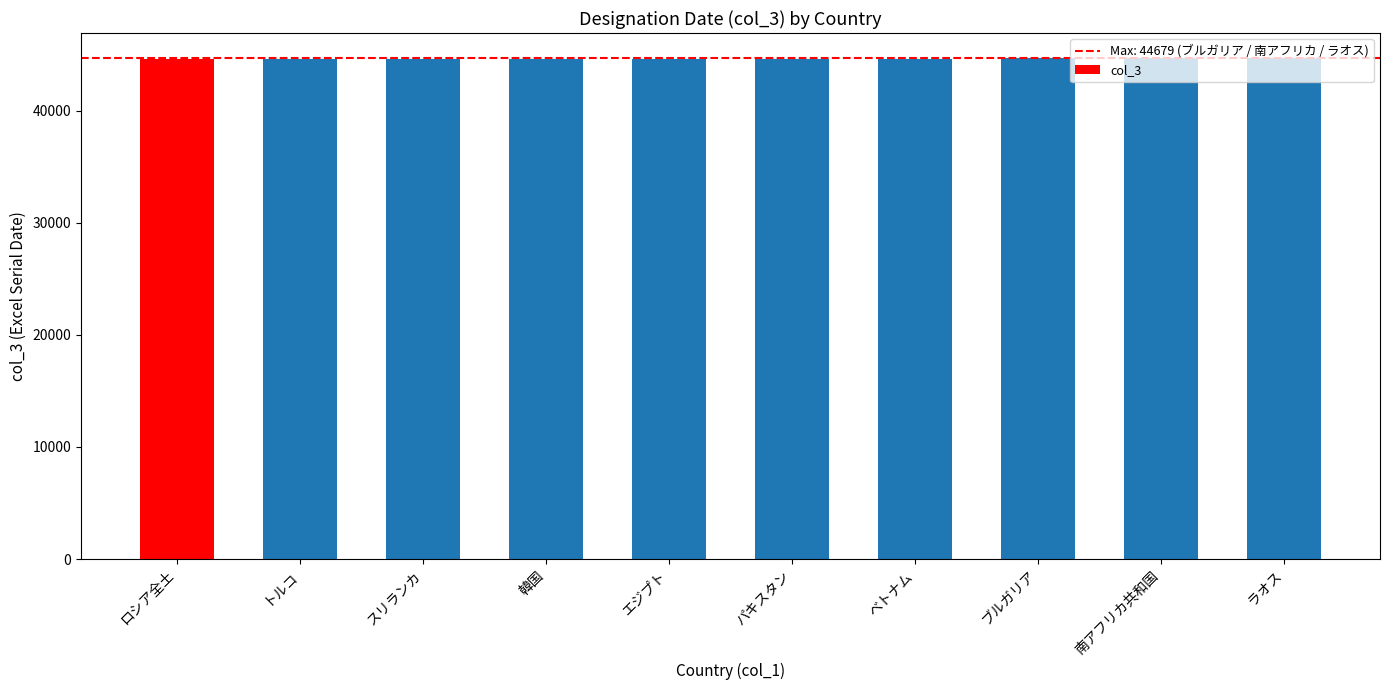

What is the difference between the second highest and second lowest values?

107